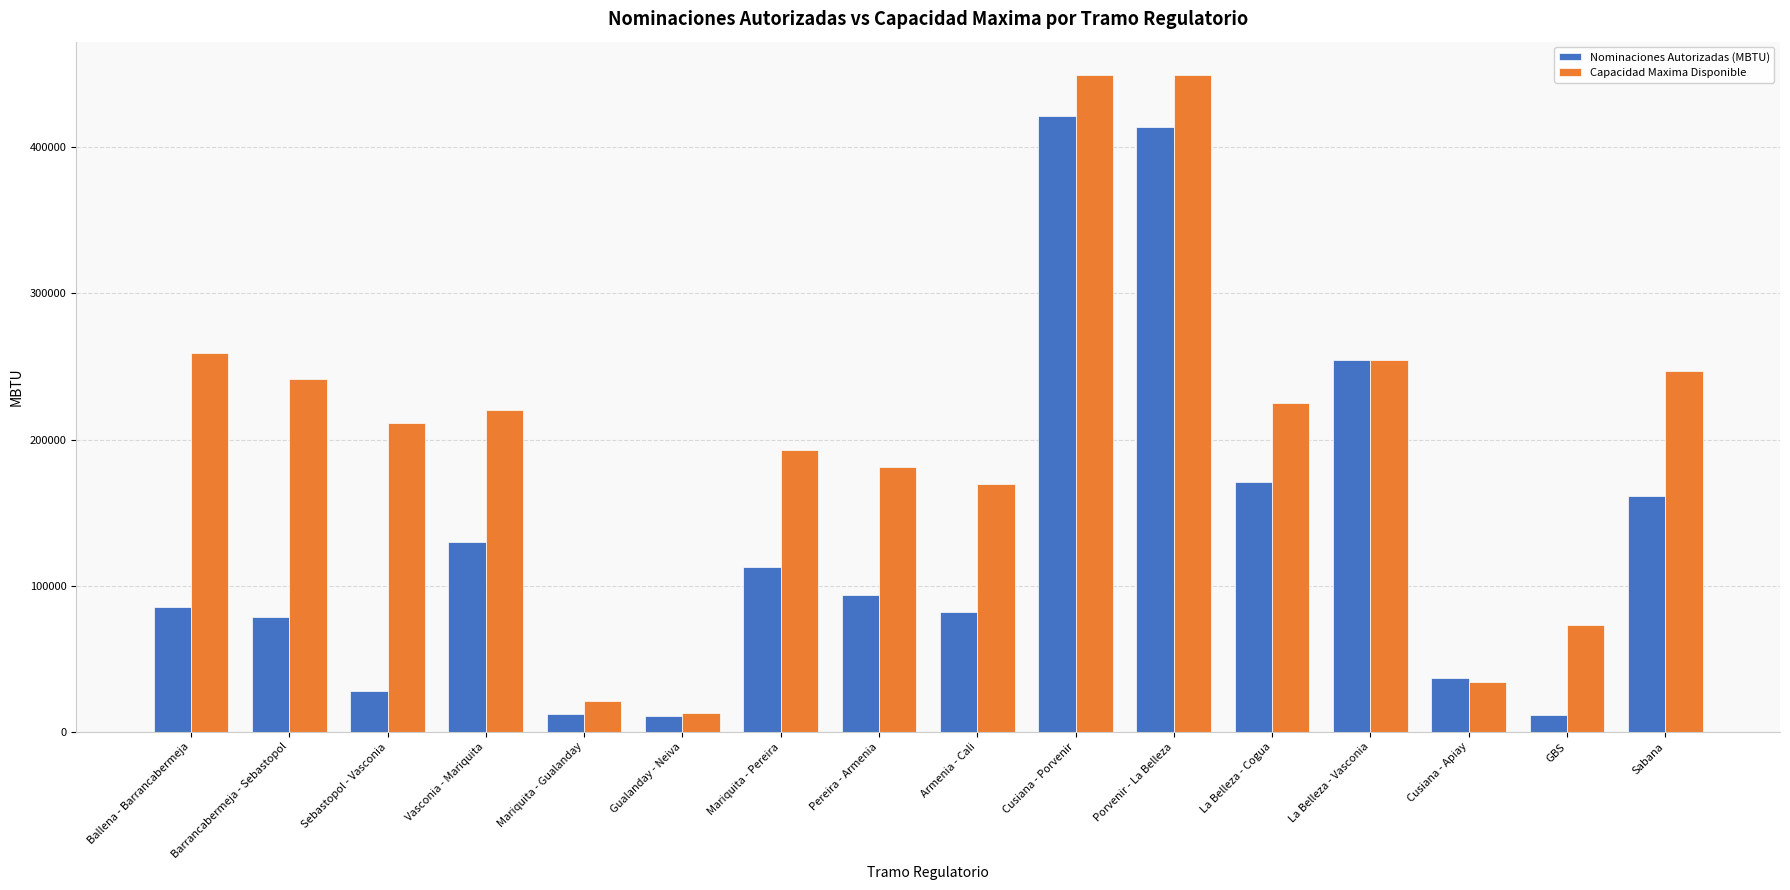

The Capacidad Maxima Disponible series shows 449722.0 at Porvenir - La Belleza. True or false?

True